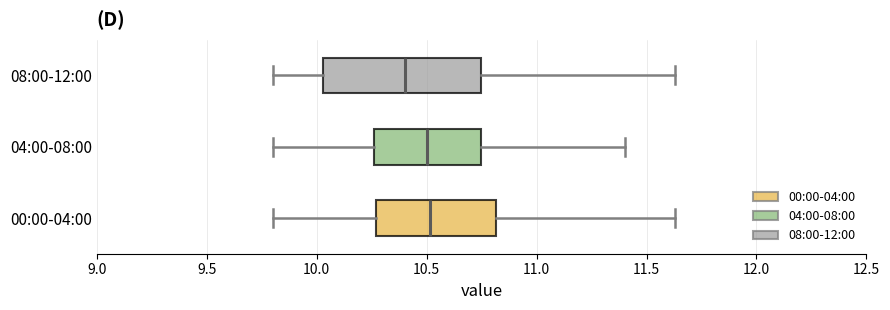

Which box is the widest, from its left edge to its right edge?

08:00-12:00